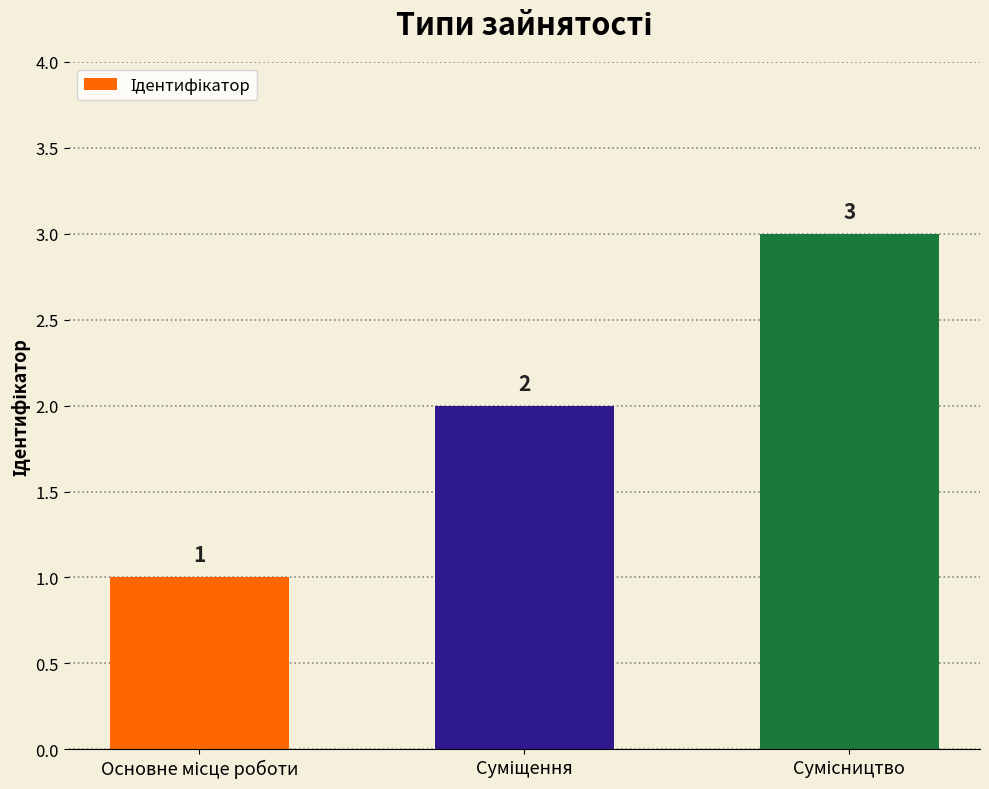

What is the maximum value shown in the chart?

3